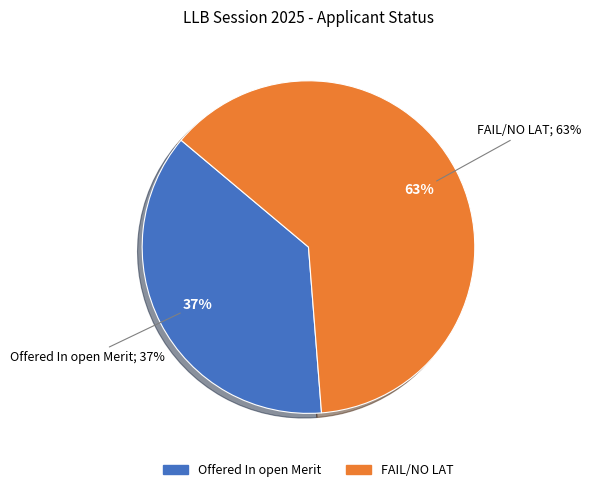

Does FAIL/NO LAT account for over 50% of the chart?

Yes